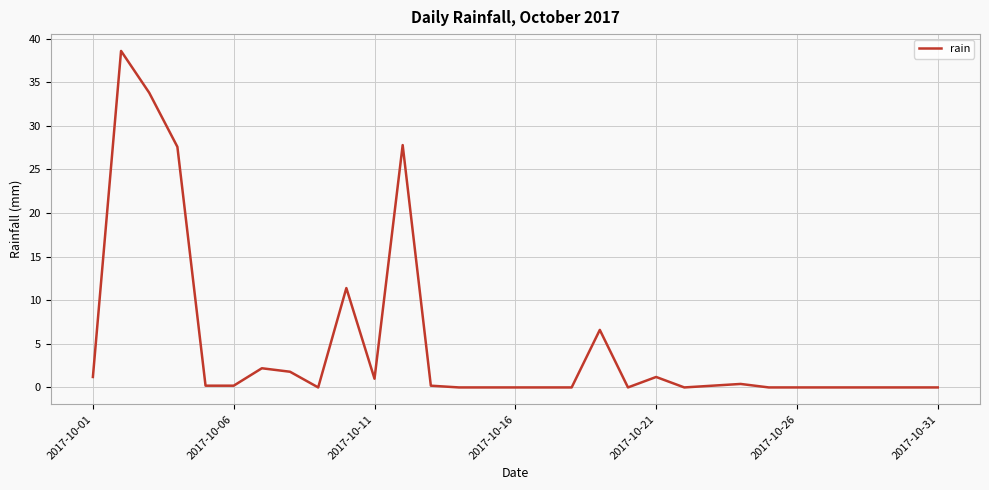

What is the maximum value shown in the chart?

38.6